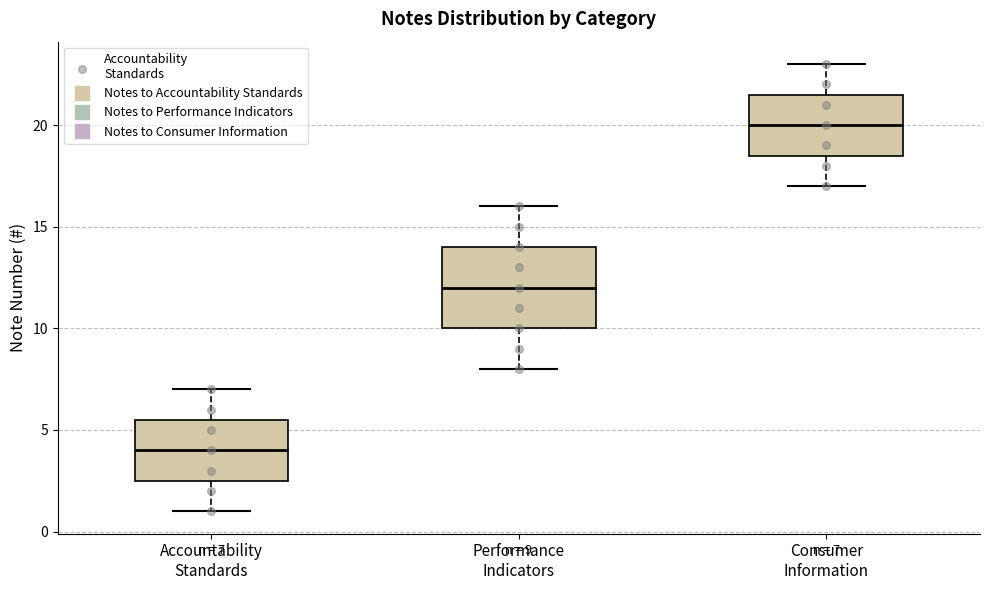

Which box's median line is the lowest?

Accountability Standards